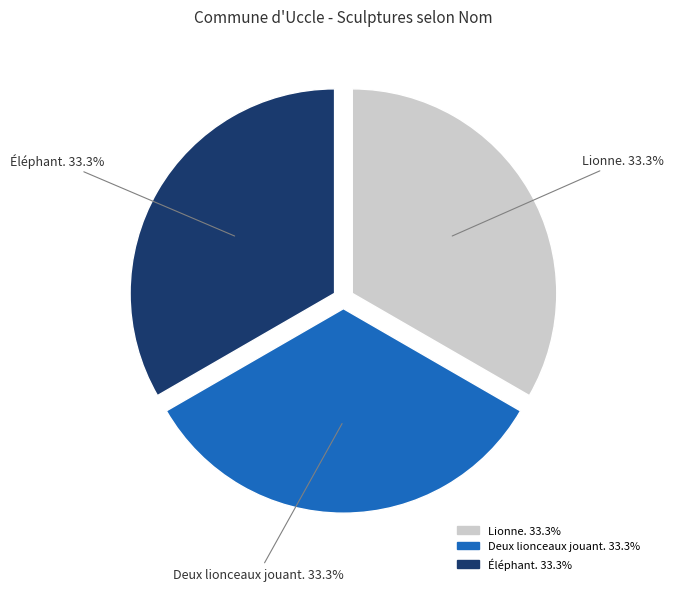

Approximately how many times larger is the value at Éléphant. compared to Deux lionceaux jouant.?

1.0